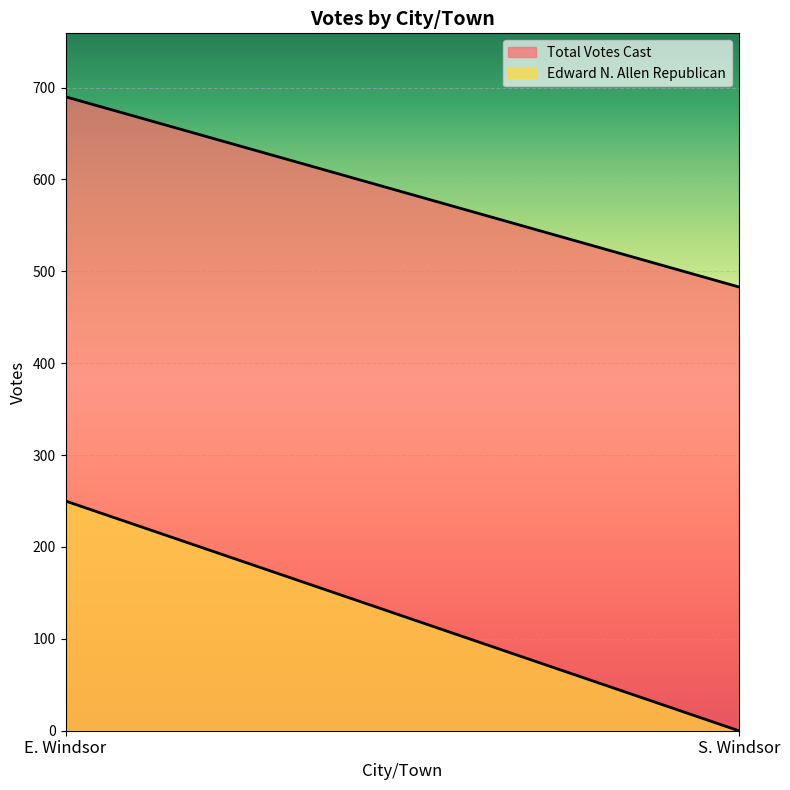

Which has a higher value, S. Windsor or E. Windsor?

E. Windsor